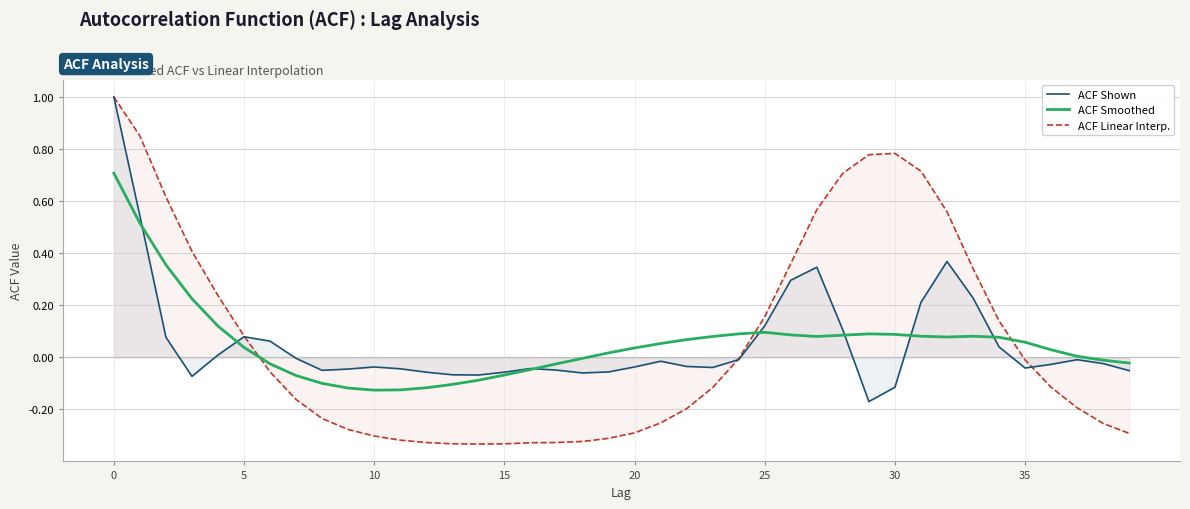

What is the difference between the second highest and second lowest values in the ACF Linear Interp. series?

1.2